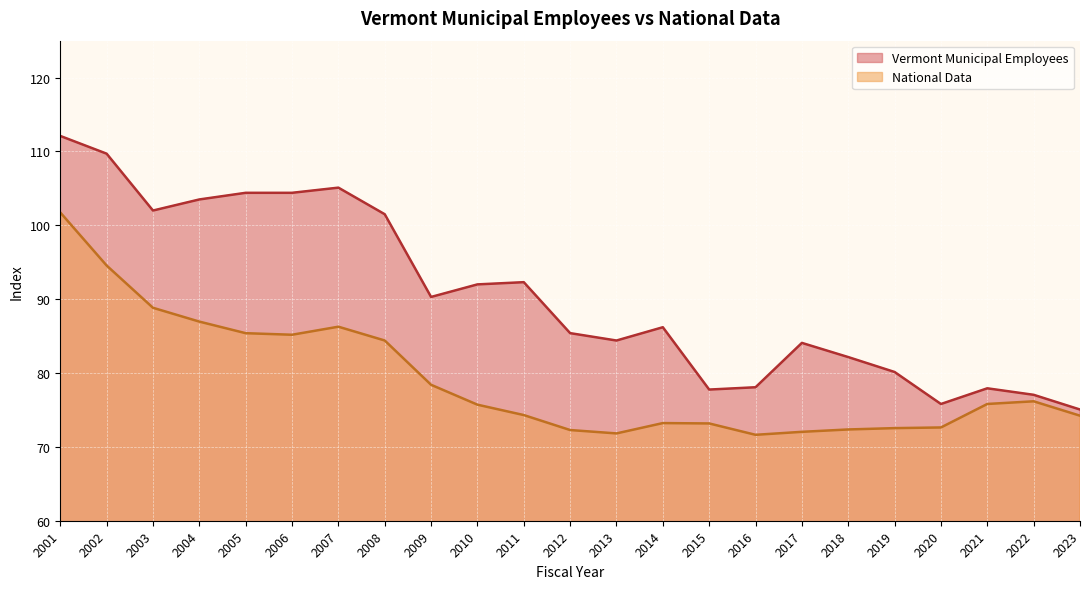

Rank the categories by Vermont Municipal Employees value from lowest to highest.

2023, 2020, 2022, 2015, 2021, 2016, 2019, 2018, 2017, 2013, 2012, 2014, 2009, 2010, 2011, 2008, 2003, 2004, 2005, 2006, 2007, 2002, 2001